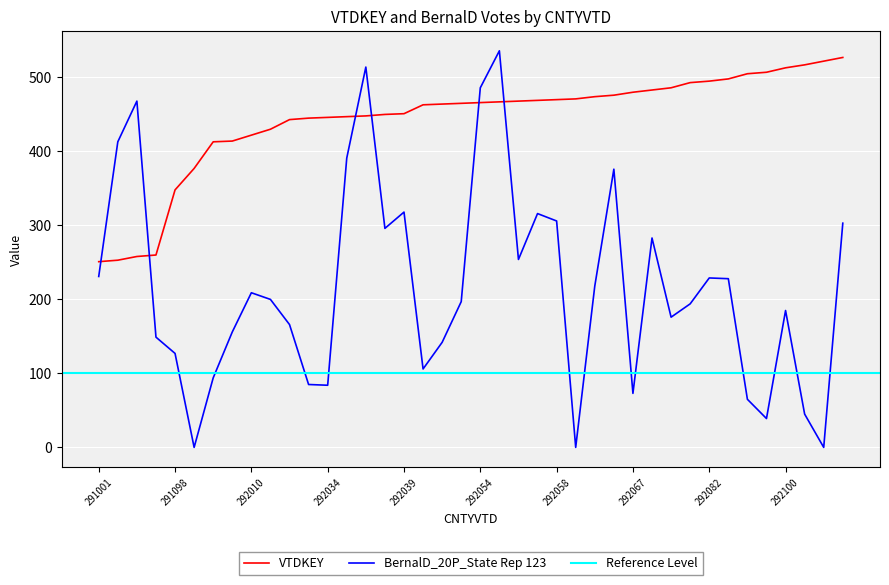

After their last crossing, which series has the higher values: BernalD_20P_State Rep 123 or VTDKEY?

VTDKEY